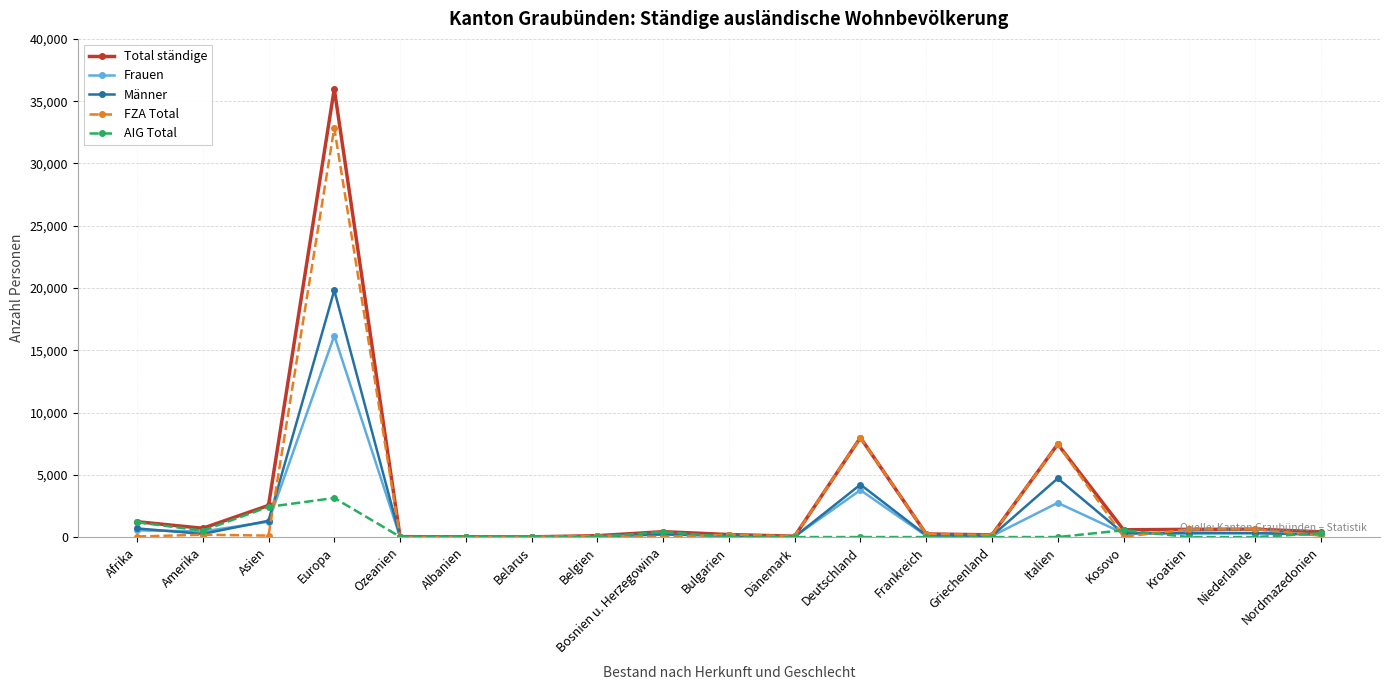

At which category is the sum across all series the highest?

Europa